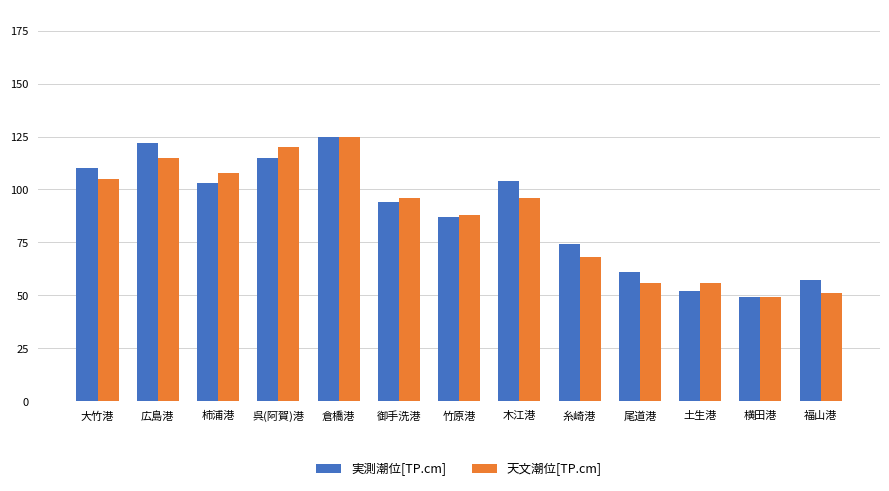

True or false: 天文潮位[TP.cm] has a value of 120 at 呉(阿賀)港.

True